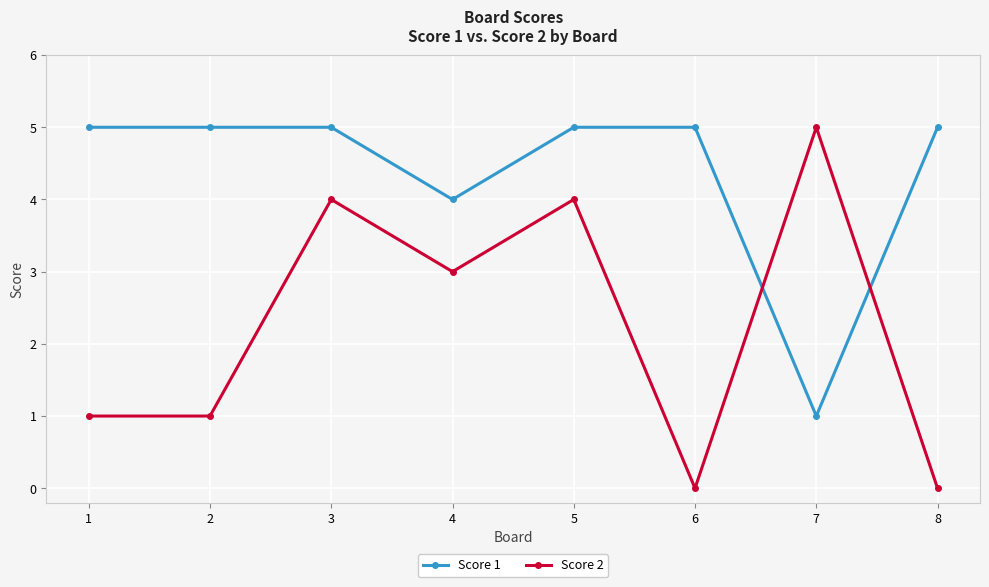

What is the maximum value shown in the chart?

5